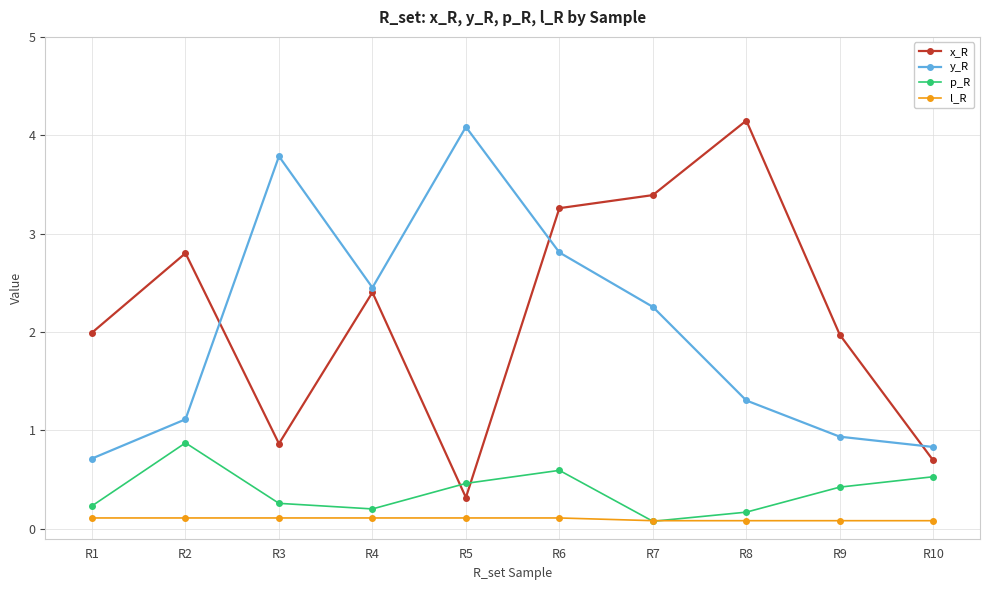

Which label corresponds to the largest value in the chart?

R8